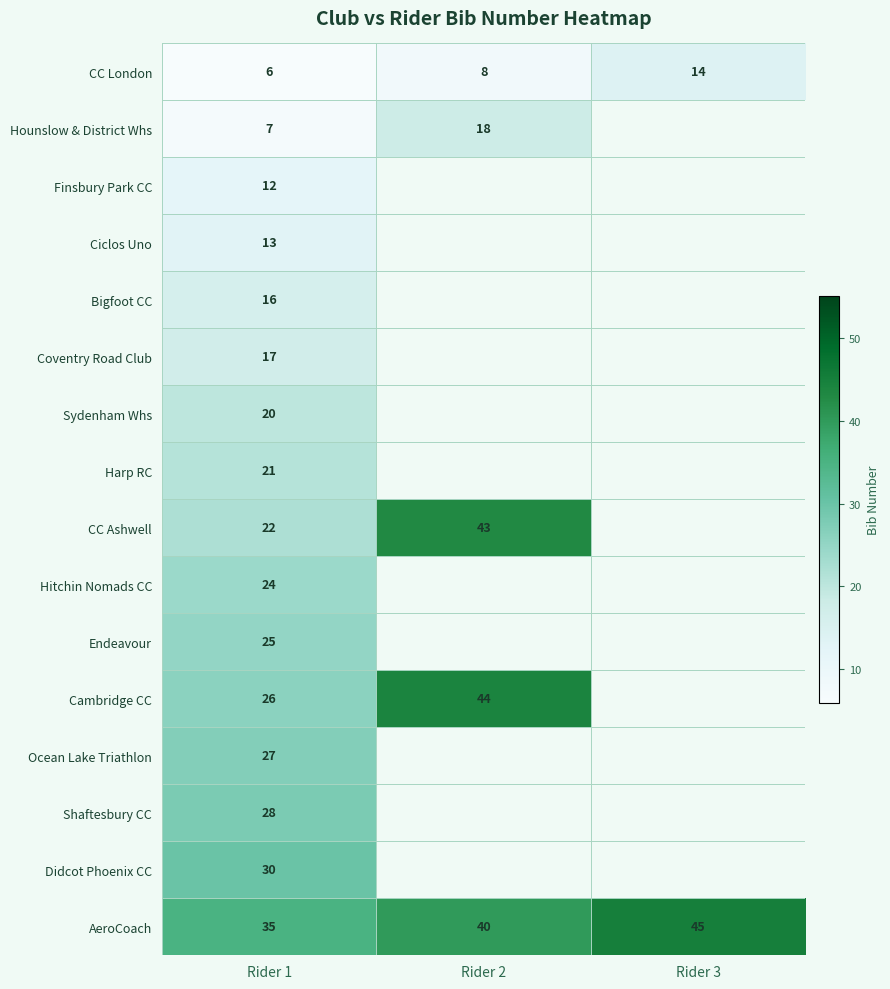

The Finsbury Park CC series shows 12 at Rider 1. True or false?

True